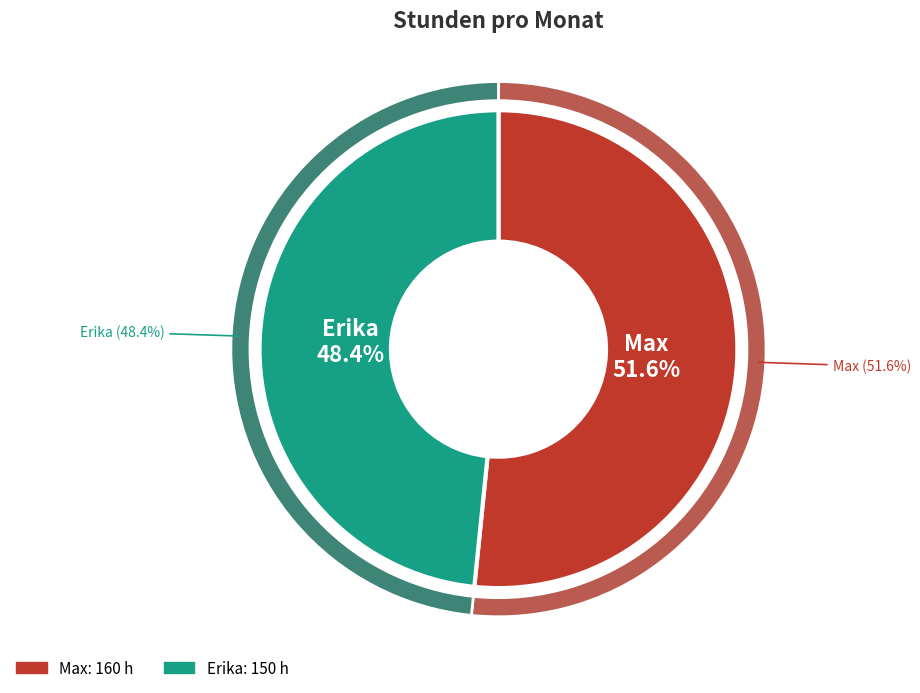

To the nearest percent, what portion does Max represent?

52%